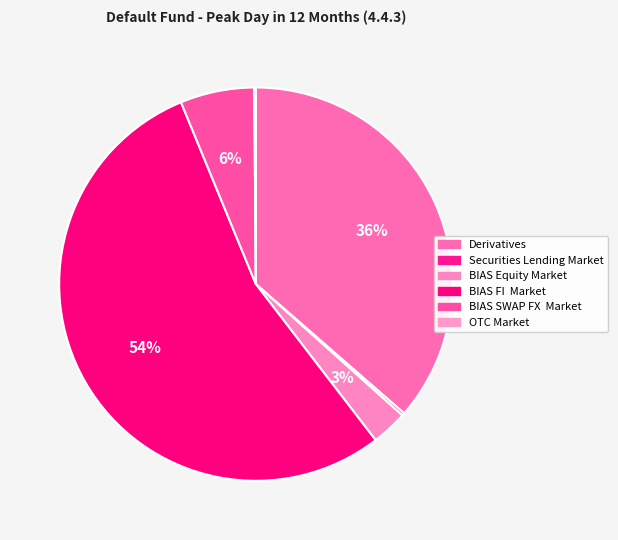

What is the largest slice in the pie chart?

BIAS FI  Market